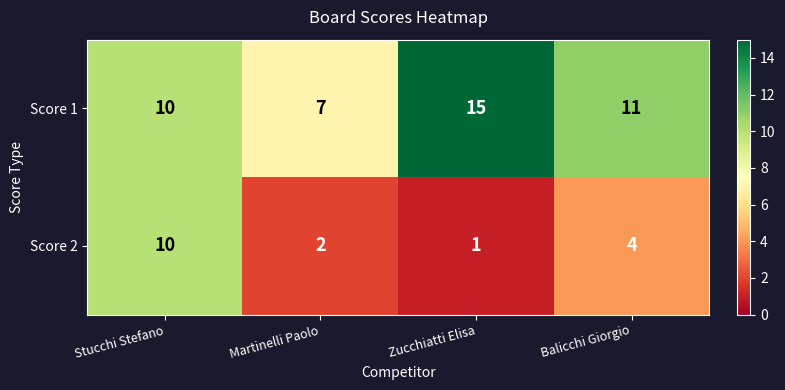

List the series in order of their peak value, highest first.

Score 1, Score 2